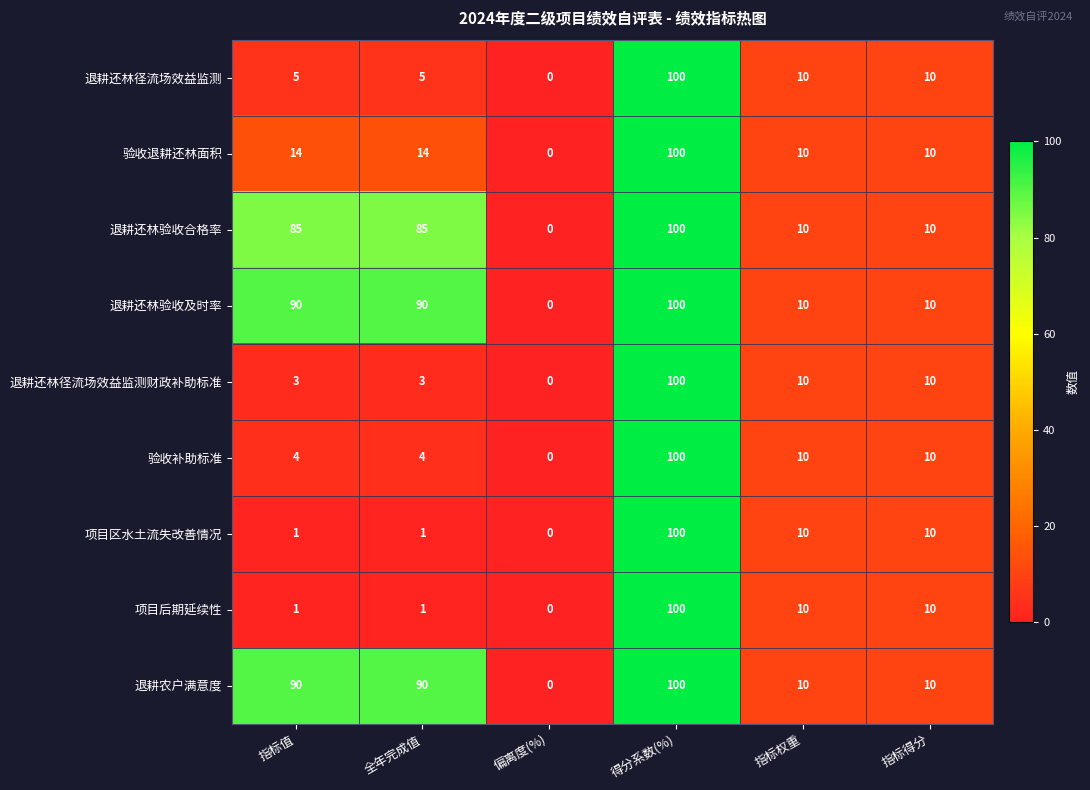

What is the sum of the 退耕还林径流场效益监测 values at 指标值 and 偏离度(%)?

5